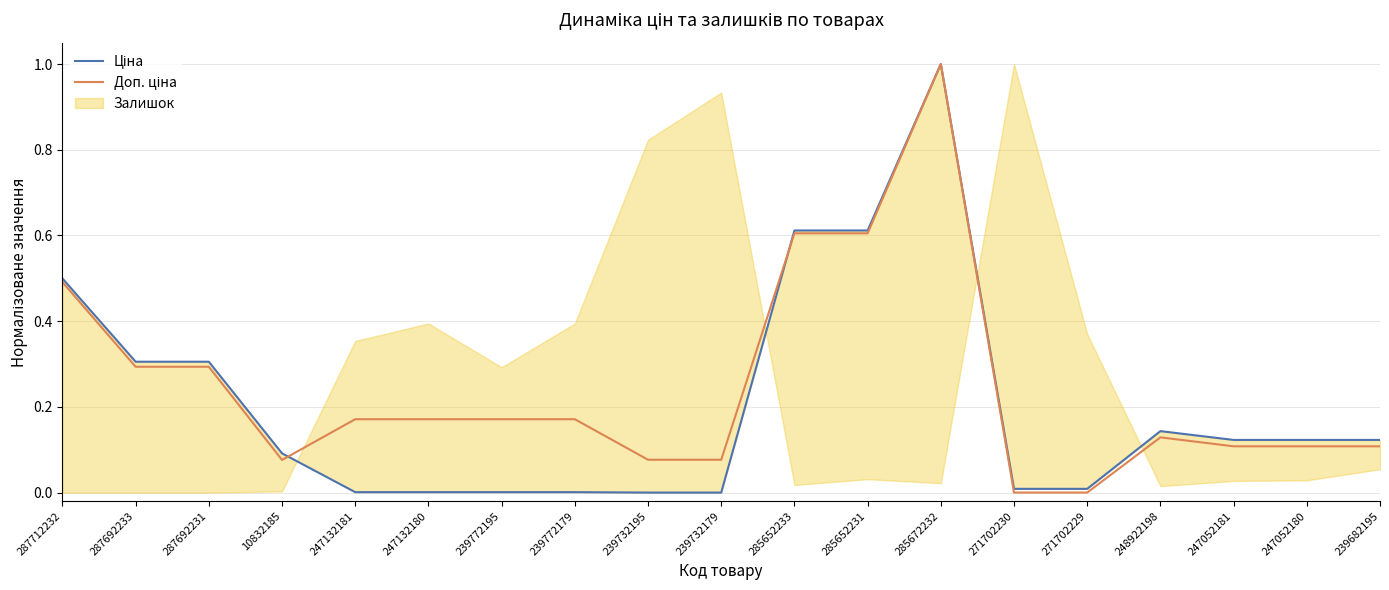

In Ціна, how many points are higher than both neighbors (excluding endpoints)?

2